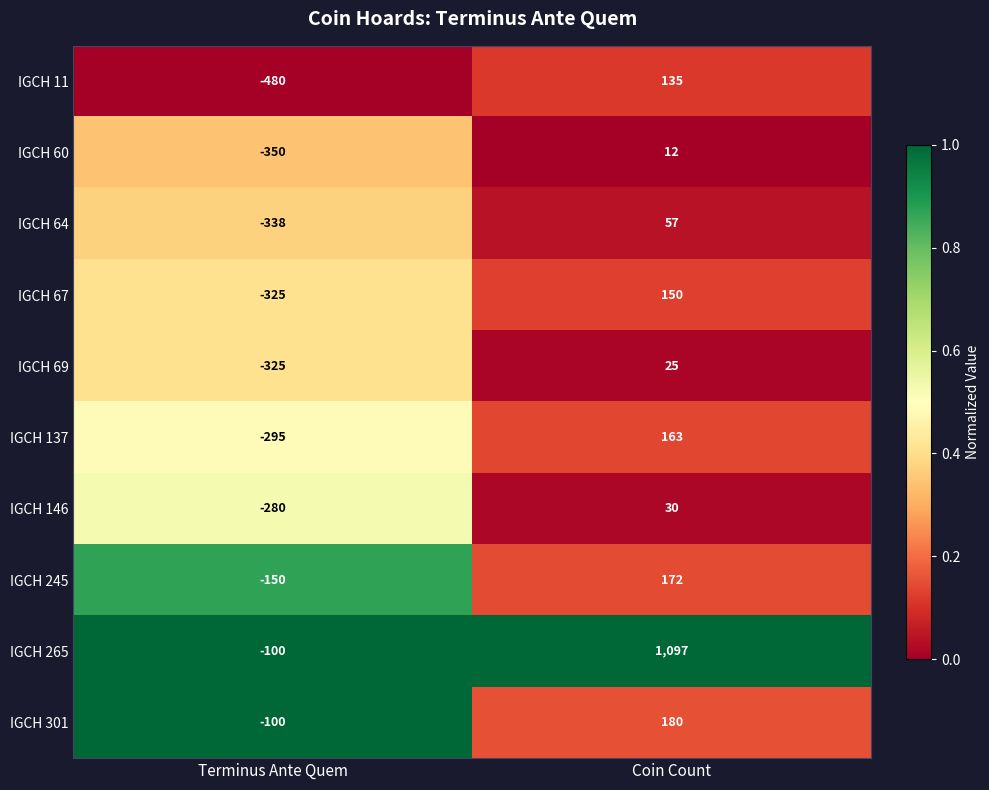

Reading left to right, list all the values displayed in this chart.

IGCH 11: Terminus Ante Quem=-480	Coin Count=135
IGCH 60: Terminus Ante Quem=-350	Coin Count=12
IGCH 64: Terminus Ante Quem=-338	Coin Count=57
IGCH 67: Terminus Ante Quem=-325	Coin Count=150
IGCH 69: Terminus Ante Quem=-325	Coin Count=25
IGCH 137: Terminus Ante Quem=-295	Coin Count=163
IGCH 146: Terminus Ante Quem=-280	Coin Count=30
IGCH 245: Terminus Ante Quem=-150	Coin Count=172
IGCH 265: Terminus Ante Quem=-100	Coin Count=1097
IGCH 301: Terminus Ante Quem=-100	Coin Count=180